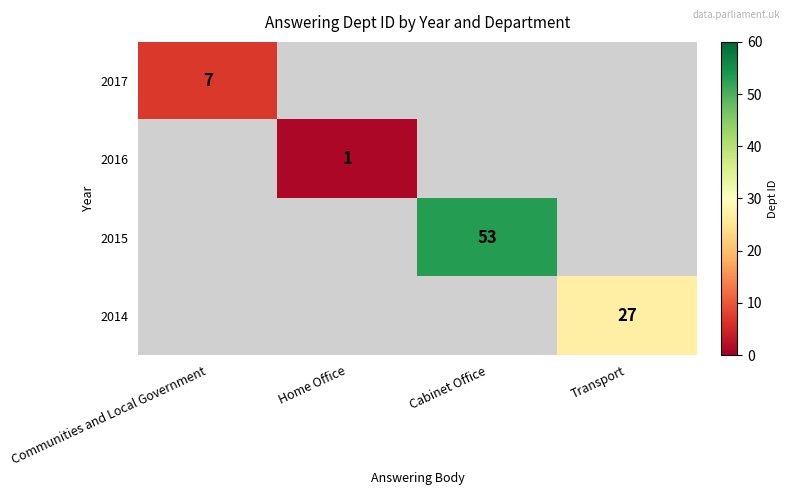

The 2017 series shows 12.4 at Communities and Local Government. True or false?

False